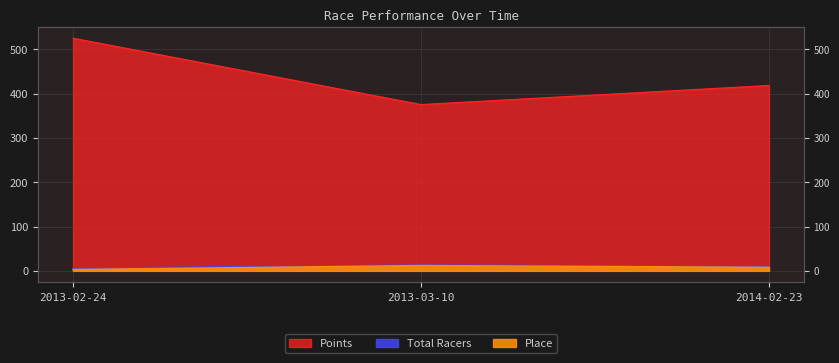

Which category has the highest value in the Place series?

2013-03-10